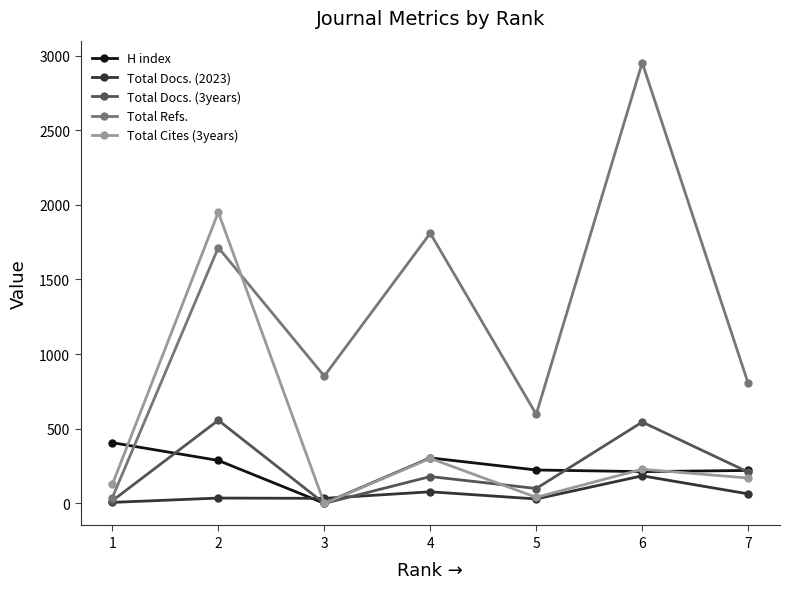

Where do Total Cites (3years) and Total Docs. (2023) first cross each other?

2 and 3